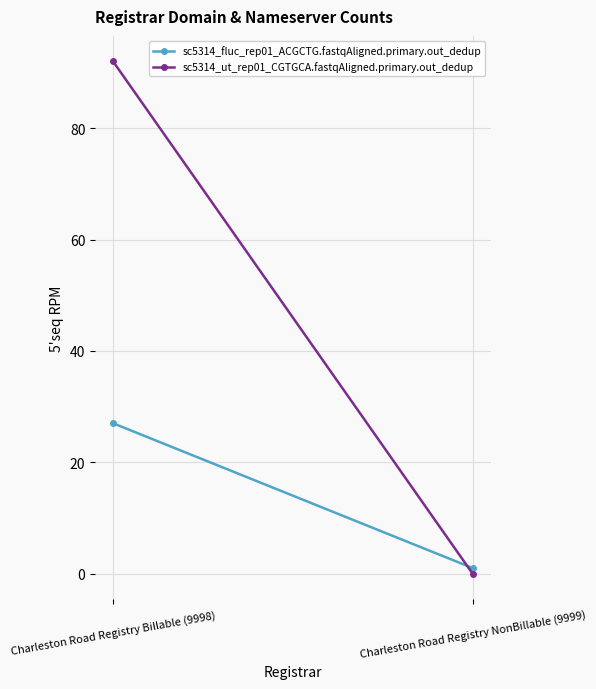

List the labels in order of sc5314_fluc_rep01_ACGCTG.fastqAligned.primary.out_dedup value, largest first.

Charleston Road Registry Billable (9998), Charleston Road Registry NonBillable (9999)